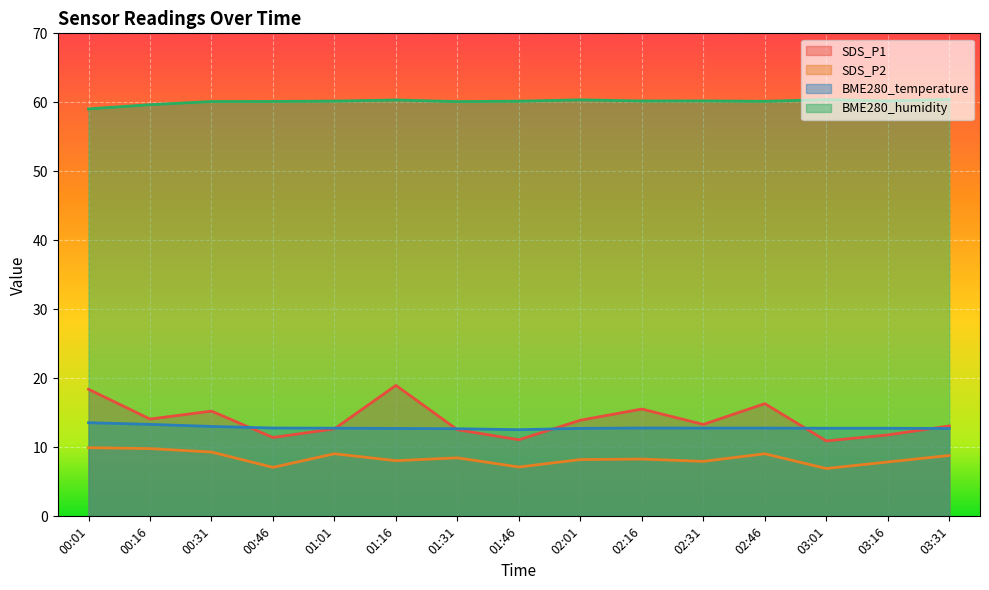

Which has a higher value, 00:46 or 01:31?

01:31